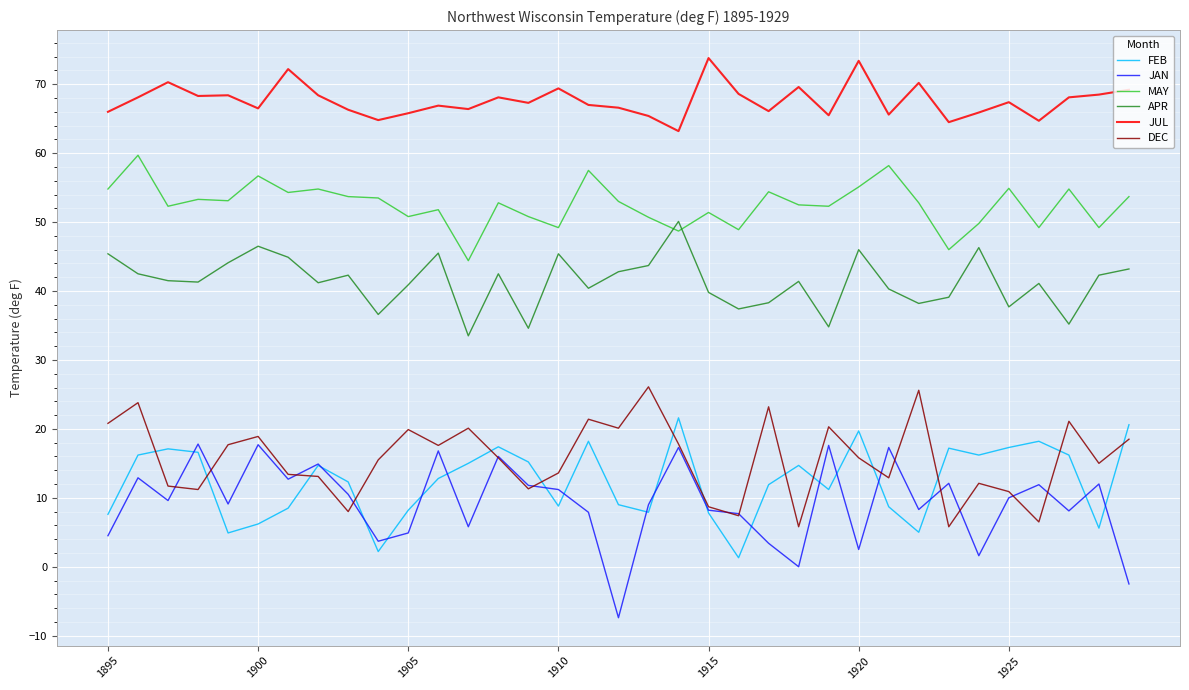

List the series in order of their peak value, lowest first.

JAN, FEB, DEC, APR, MAY, JUL